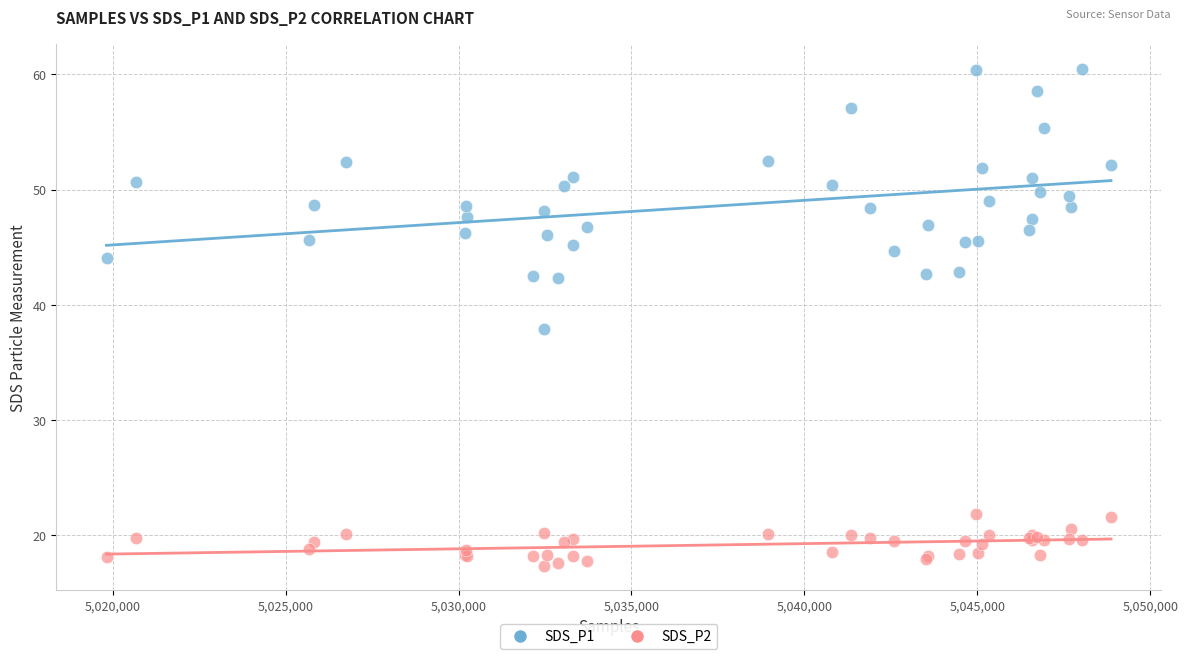

What are all the series names shown in the legend?

SDS_P1, SDS_P2